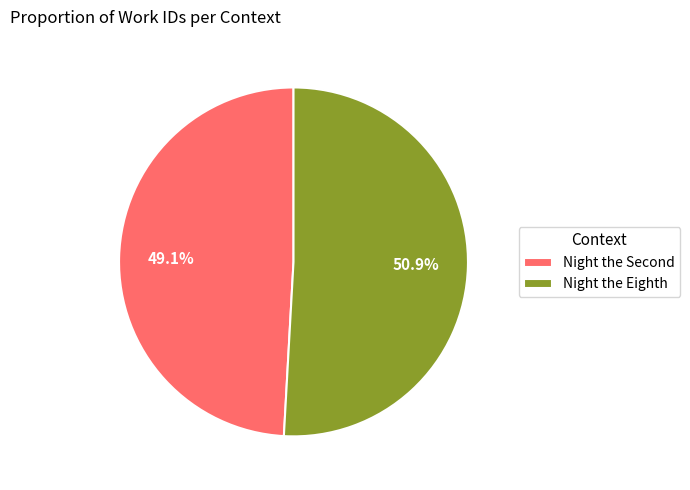

How many slices are in this pie chart?

2